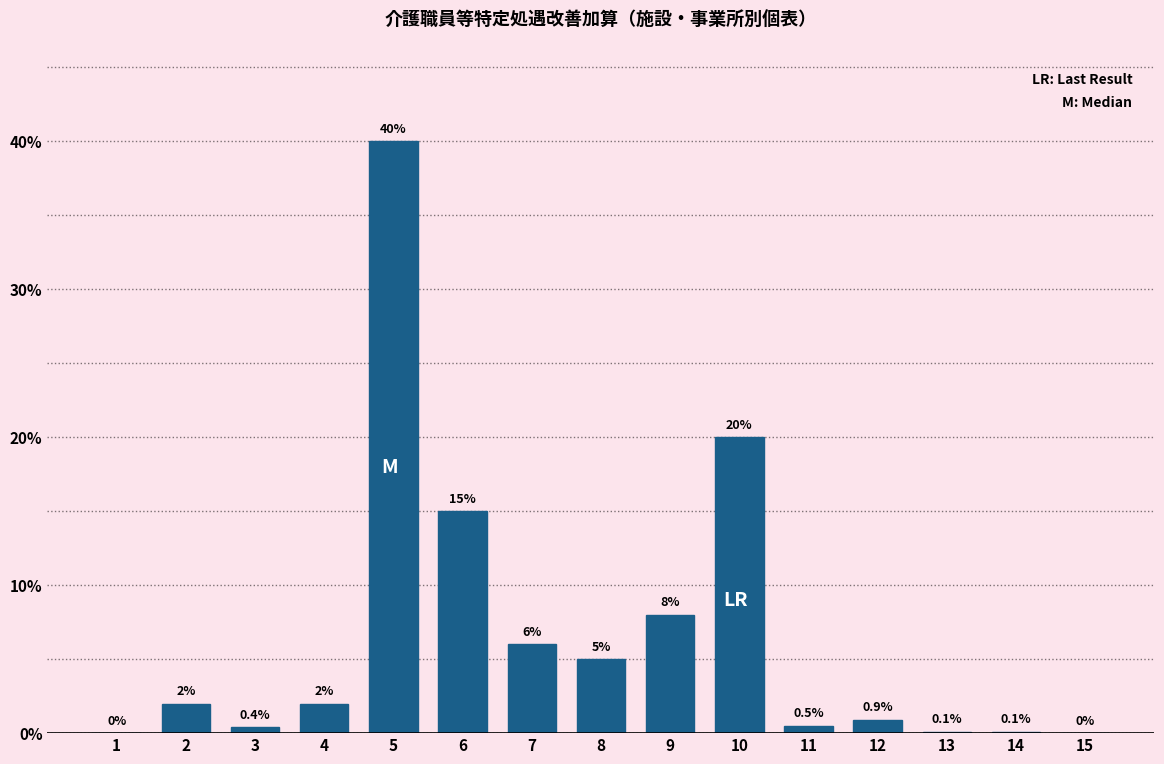

Reading left to right, transcribe all the data shown in this chart.

1=0.0	2=2.0	3=0.4	4=2.0	5=40.0	6=15.0	7=6.0	8=5.0	9=8.0	10=20.0	11=0.5	12=0.9	13=0.1	14=0.1	15=0.0